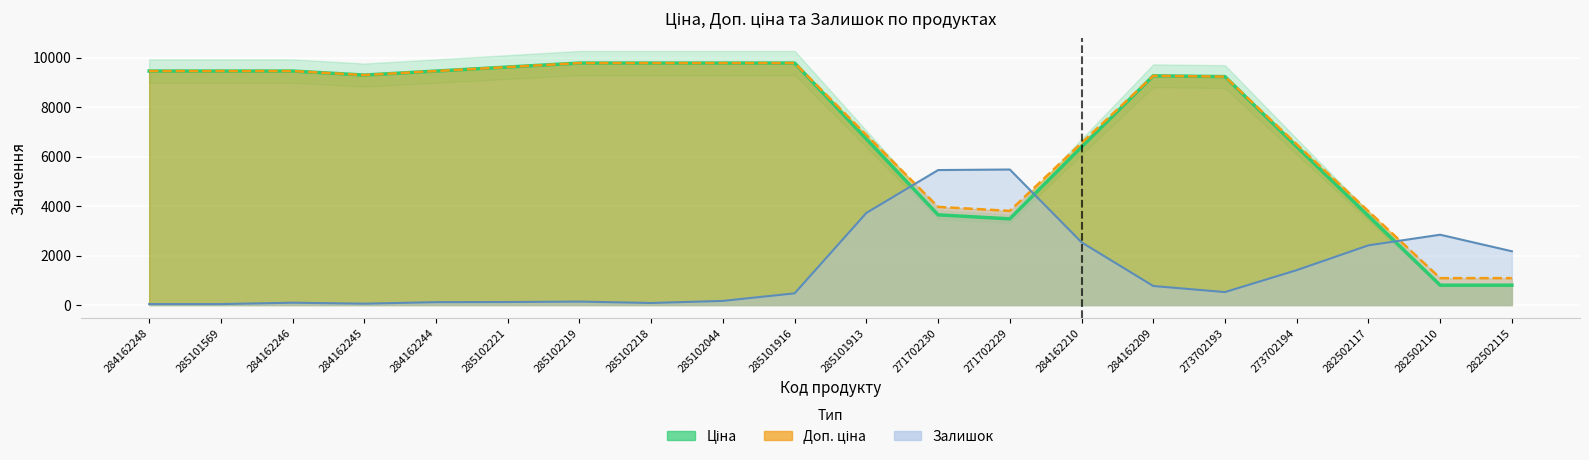

What is the sum of all Ціна values?

146126.4